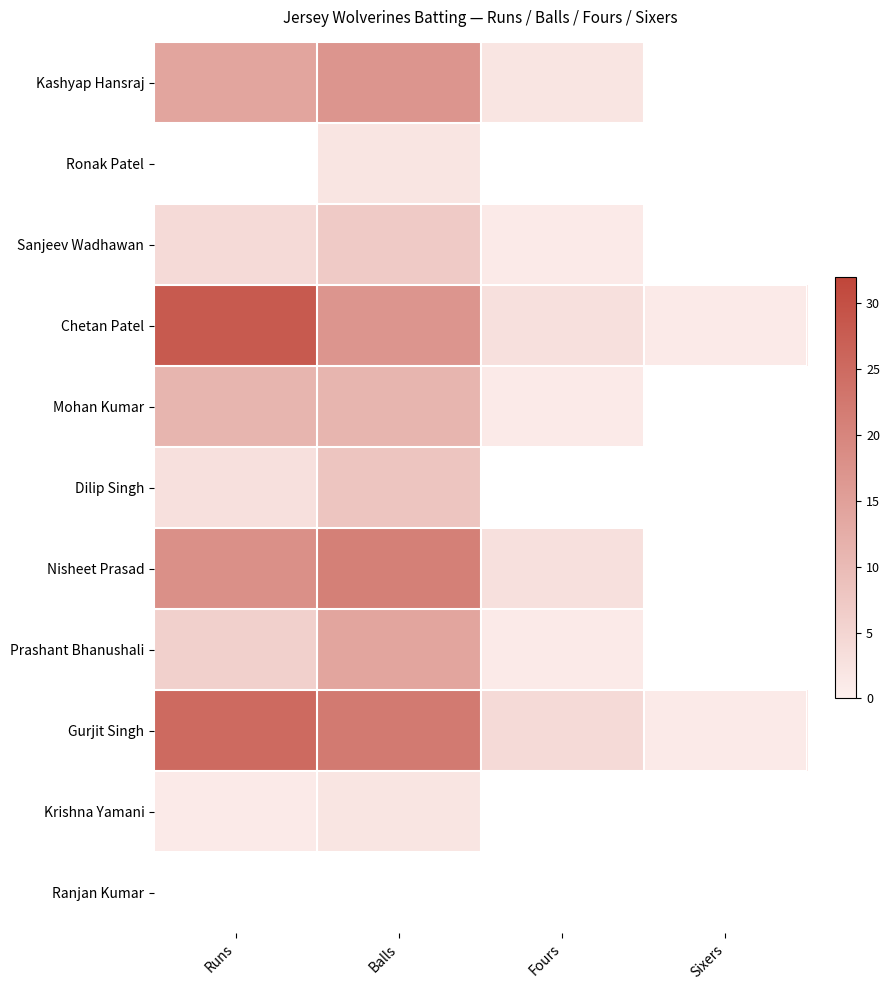

Which series has the widest spread of values?

Chetan Patel